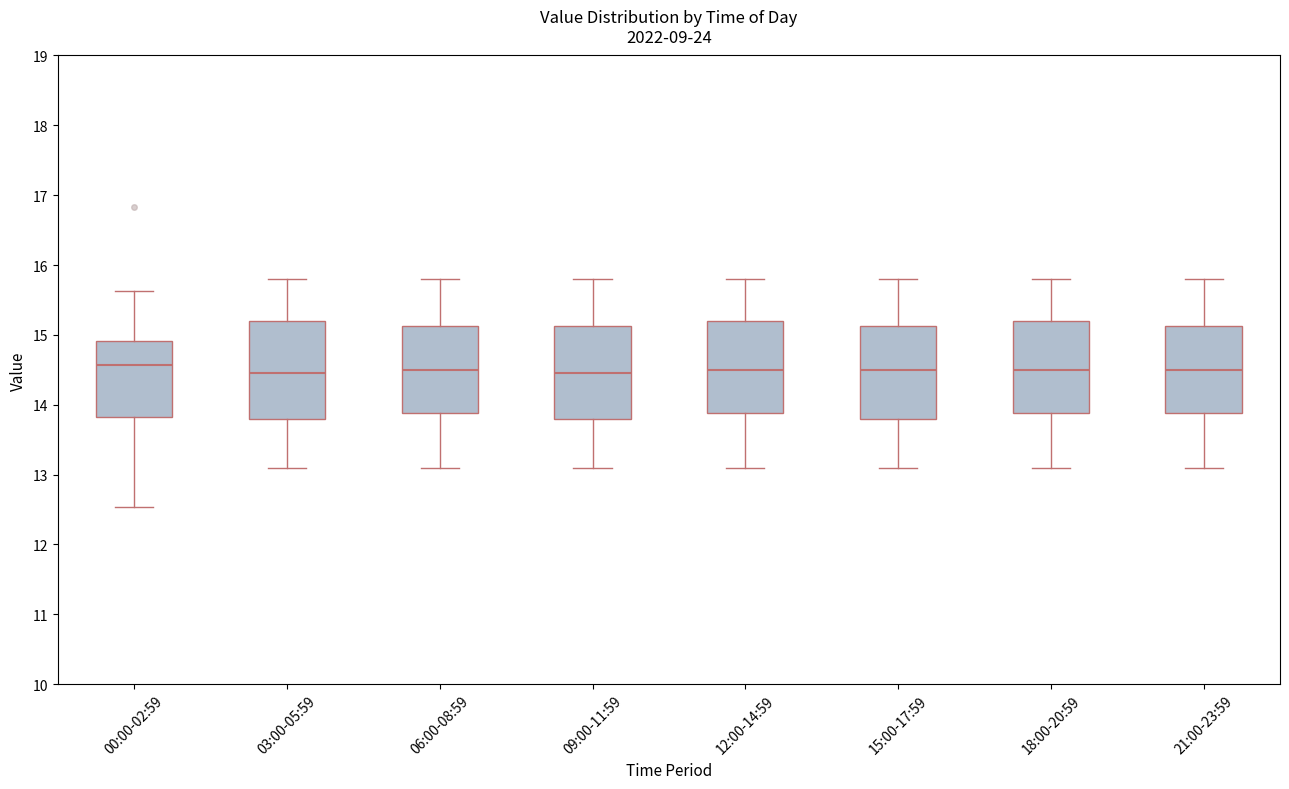

Reading left to right, transcribe this box plot: for each box, give where its median line is, the range the box spans, and where its two whiskers end, as read against the y-axis. The values are not printed on the chart, so give them approximately, as read against the axis.

00:00-02:59: median 14.6, box 13.8 to 14.9, whiskers 12.5 to 15.6
03:00-05:59: median 14.5, box 13.8 to 15.2, whiskers 13.1 to 15.8
06:00-08:59: median 14.5, box 13.9 to 15.1, whiskers 13.1 to 15.8
09:00-11:59: median 14.5, box 13.8 to 15.1, whiskers 13.1 to 15.8
12:00-14:59: median 14.5, box 13.9 to 15.2, whiskers 13.1 to 15.8
15:00-17:59: median 14.5, box 13.8 to 15.1, whiskers 13.1 to 15.8
18:00-20:59: median 14.5, box 13.9 to 15.2, whiskers 13.1 to 15.8
21:00-23:59: median 14.5, box 13.9 to 15.1, whiskers 13.1 to 15.8